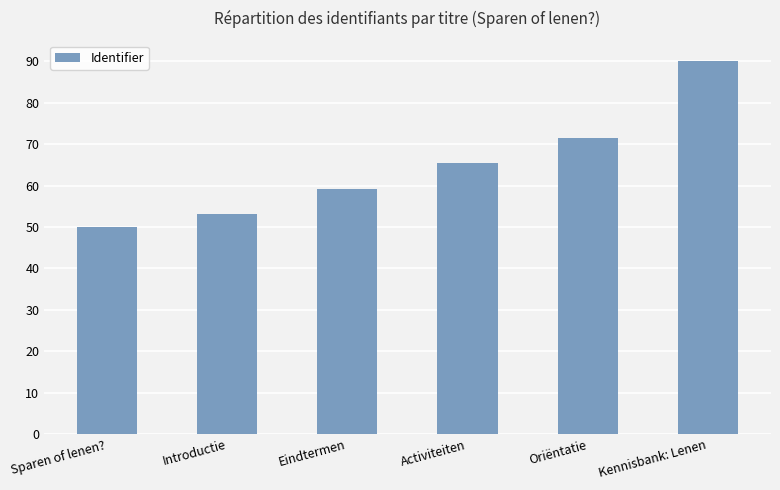

What is the label of the 3rd bar from the left?

Eindtermen